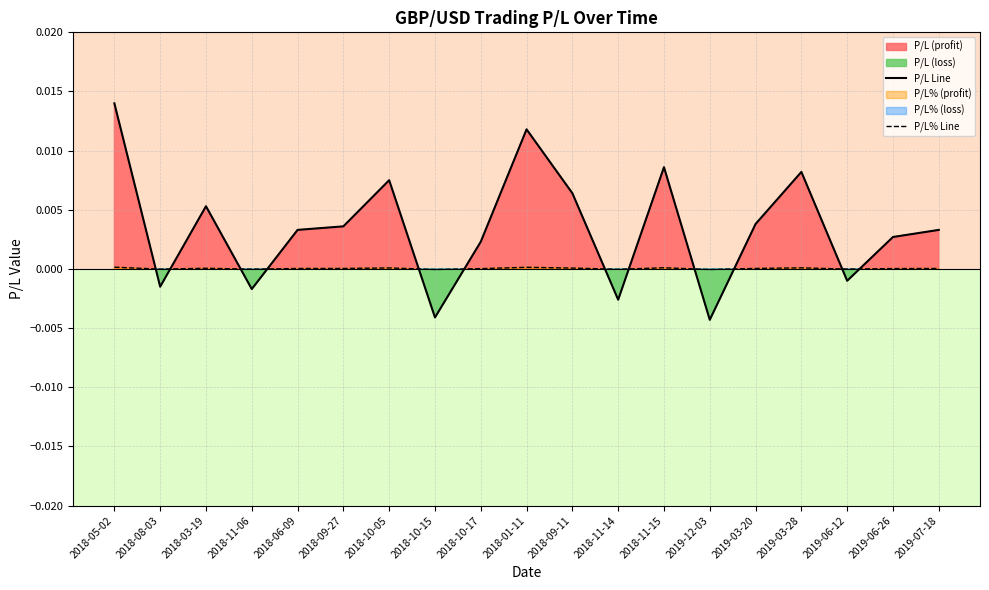

How many categories are shown in the chart?

19